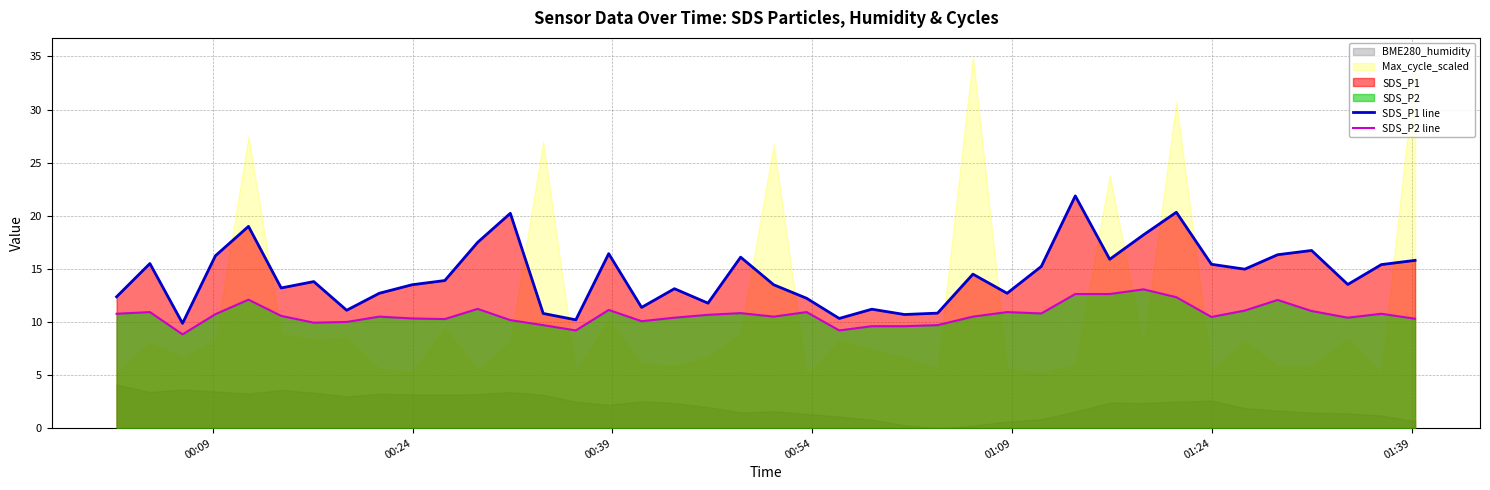

What is the average value of the SDS_P1 line series?

14.4